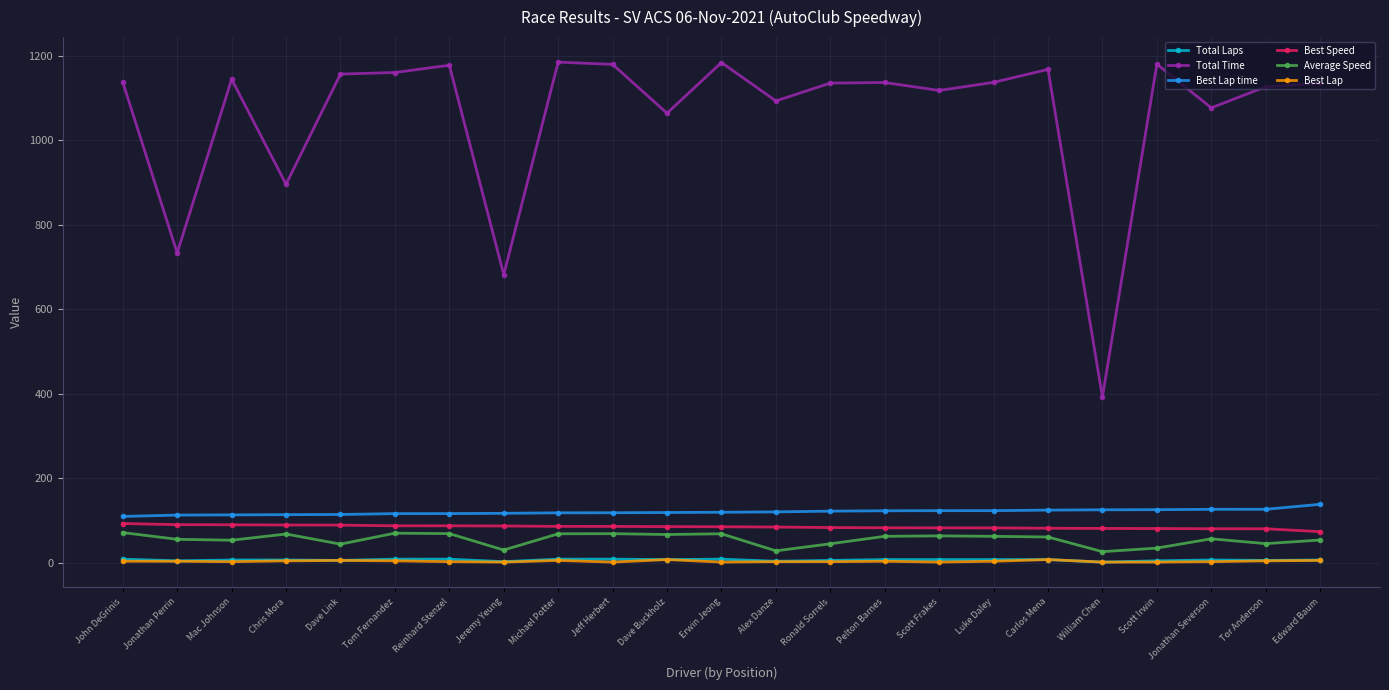

What is the value of the Best Lap point at the 9th from the left?

5.0